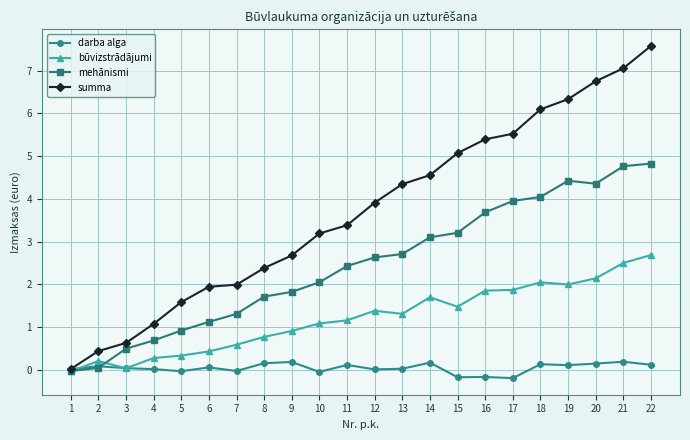

Where is the first local maximum for mehānismi?

19